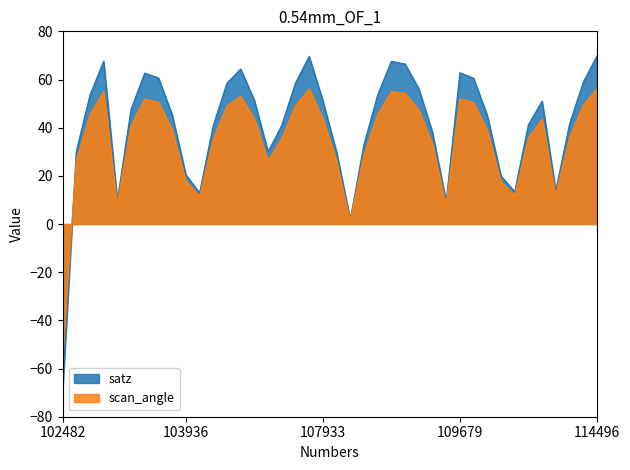

Reading left to right, what are all the values shown in this chart?

satz: -69.5	30.1	53.5	67.7	9.8	47.7	62.7	60.7	45.4	20.4	12.9	40.9	58.5	64.4	51.3	30.0	41.0	58.5	69.6	51.2	29.8	2.0	33.0	53.6	67.5	66.4	56.2	38.1	9.3	62.8	60.5	45.1	19.9	13.4	41.2	51.0	13.8	41.5	58.8	69.8
scan_angle: -56.1	26.4	45.4	55.0	8.6	40.9	51.9	50.5	39.1	18.0	11.4	35.5	49.0	53.0	43.7	26.3	35.5	49.1	56.1	43.6	26.1	1.8	28.9	45.5	54.9	54.3	47.4	33.1	8.3	52.0	50.4	38.8	17.6	11.9	35.7	43.5	12.2	35.9	49.2	56.2